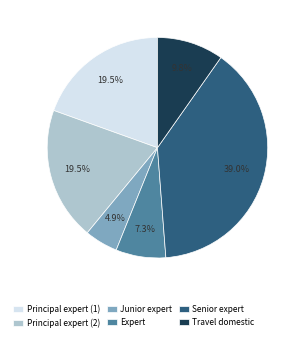

How many segments does this pie chart have?

6